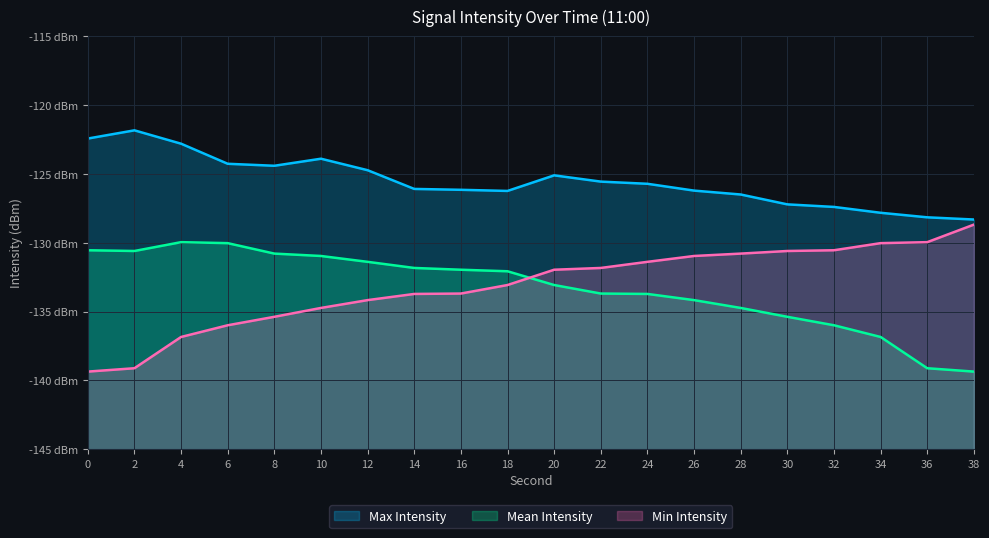

Which label corresponds to the largest value in the chart?

2